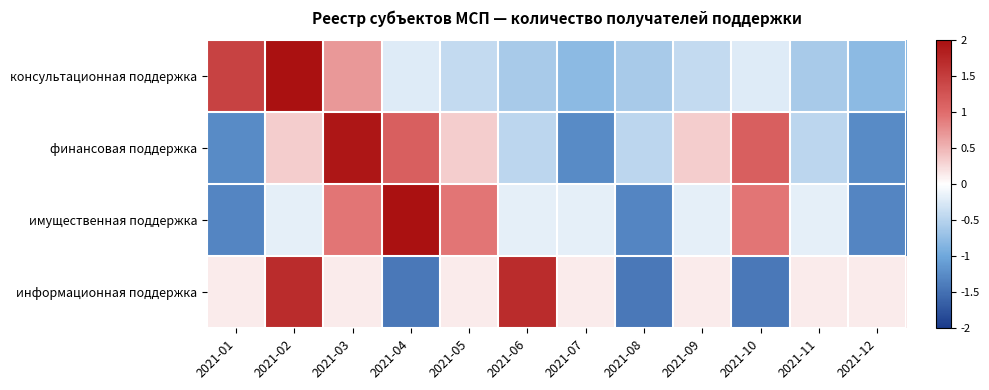

Reading right to left, transcribe all the data shown in this chart.

консультационная поддержка: 2021-12=-0.8	2021-11=-0.6	2021-10=-0.2	2021-09=-0.4	2021-08=-0.6	2021-07=-0.8	2021-06=-0.6	2021-05=-0.4	2021-04=-0.2	2021-03=0.7	2021-02=2.6	2021-01=1.4
финансовая поддержка: 2021-12=-1.3	2021-11=-0.5	2021-10=1.1	2021-09=0.3	2021-08=-0.5	2021-07=-1.3	2021-06=-0.5	2021-05=0.3	2021-04=1.1	2021-03=1.9	2021-02=0.3	2021-01=-1.3
имущественная поддержка: 2021-12=-1.3	2021-11=-0.2	2021-10=0.9	2021-09=-0.2	2021-08=-1.3	2021-07=-0.2	2021-06=-0.2	2021-05=0.9	2021-04=2.0	2021-03=0.9	2021-02=-0.2	2021-01=-1.3
информационная поддержка: 2021-12=0.1	2021-11=0.1	2021-10=-1.4	2021-09=0.1	2021-08=-1.4	2021-07=0.1	2021-06=1.7	2021-05=0.1	2021-04=-1.4	2021-03=0.1	2021-02=1.7	2021-01=0.1